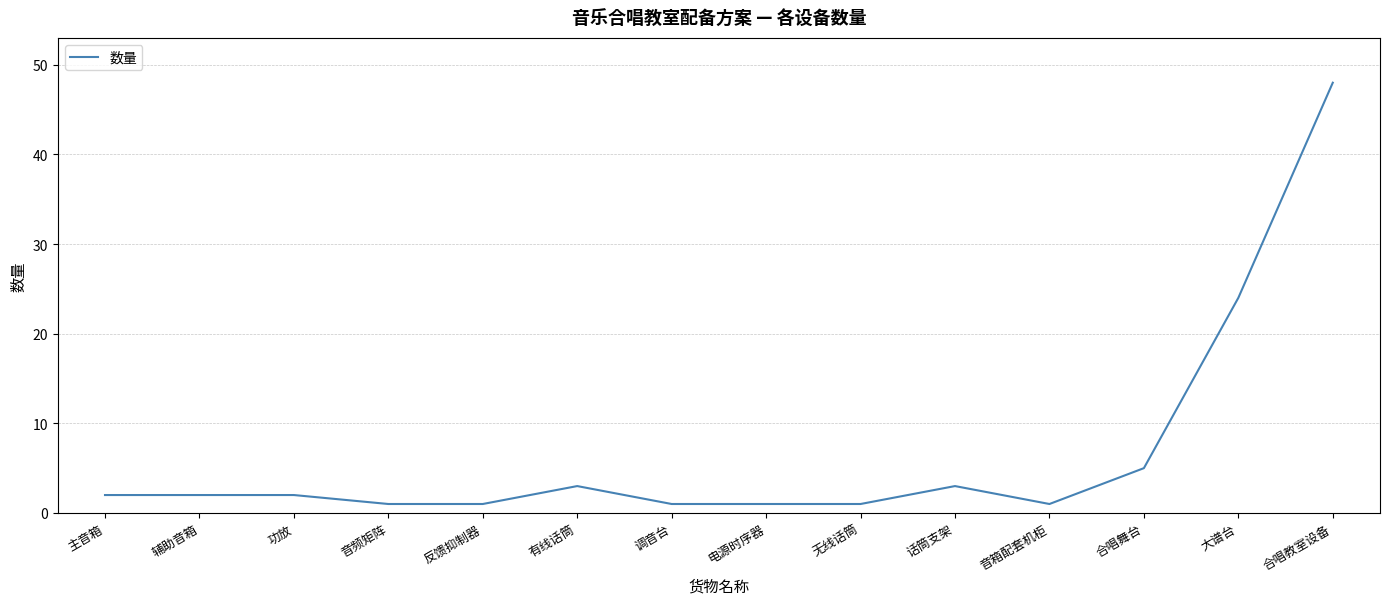

How many series are shown in this chart?

1